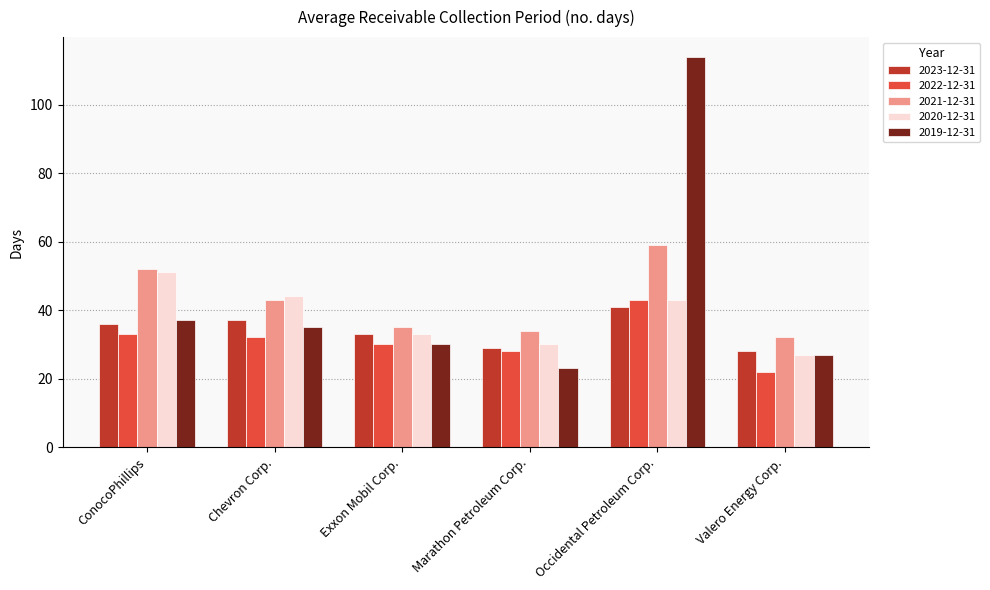

Reading left to right, what are all the values shown in this chart?

2023-12-31: 36	37	33	29	41	28
2022-12-31: 33	32	30	28	43	22
2021-12-31: 52	43	35	34	59	32
2020-12-31: 51	44	33	30	43	27
2019-12-31: 37	35	30	23	114	27